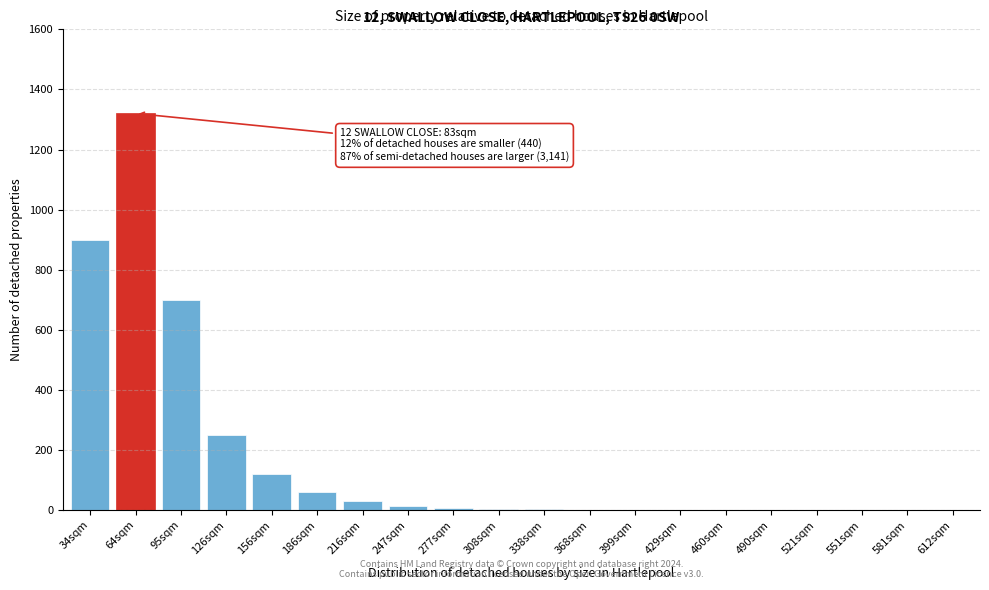

Where is the data nearest to the value 660?

95sqm